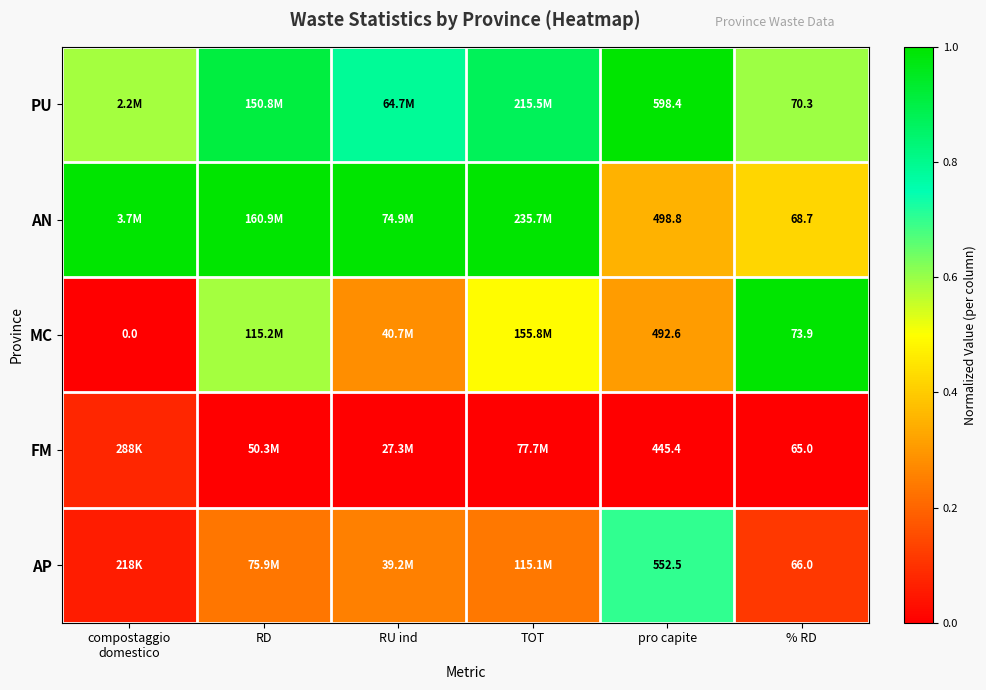

Rank the series at pro capite from lowest to highest value.

FM, MC, AN, AP, PU